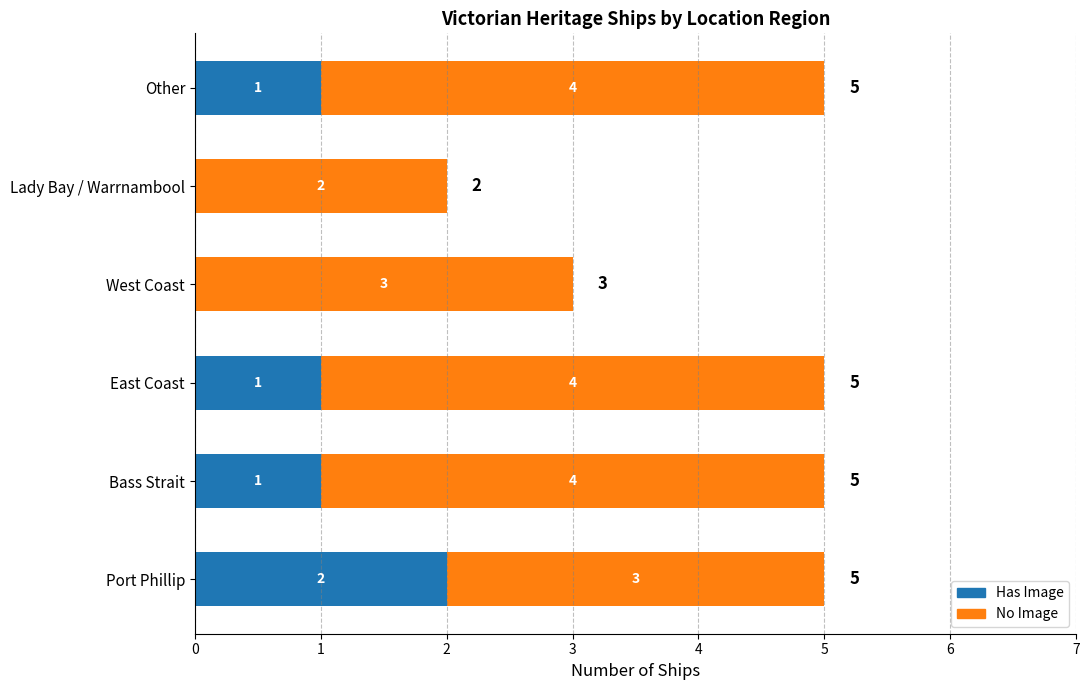

What is the sum of all Has Image values?

5